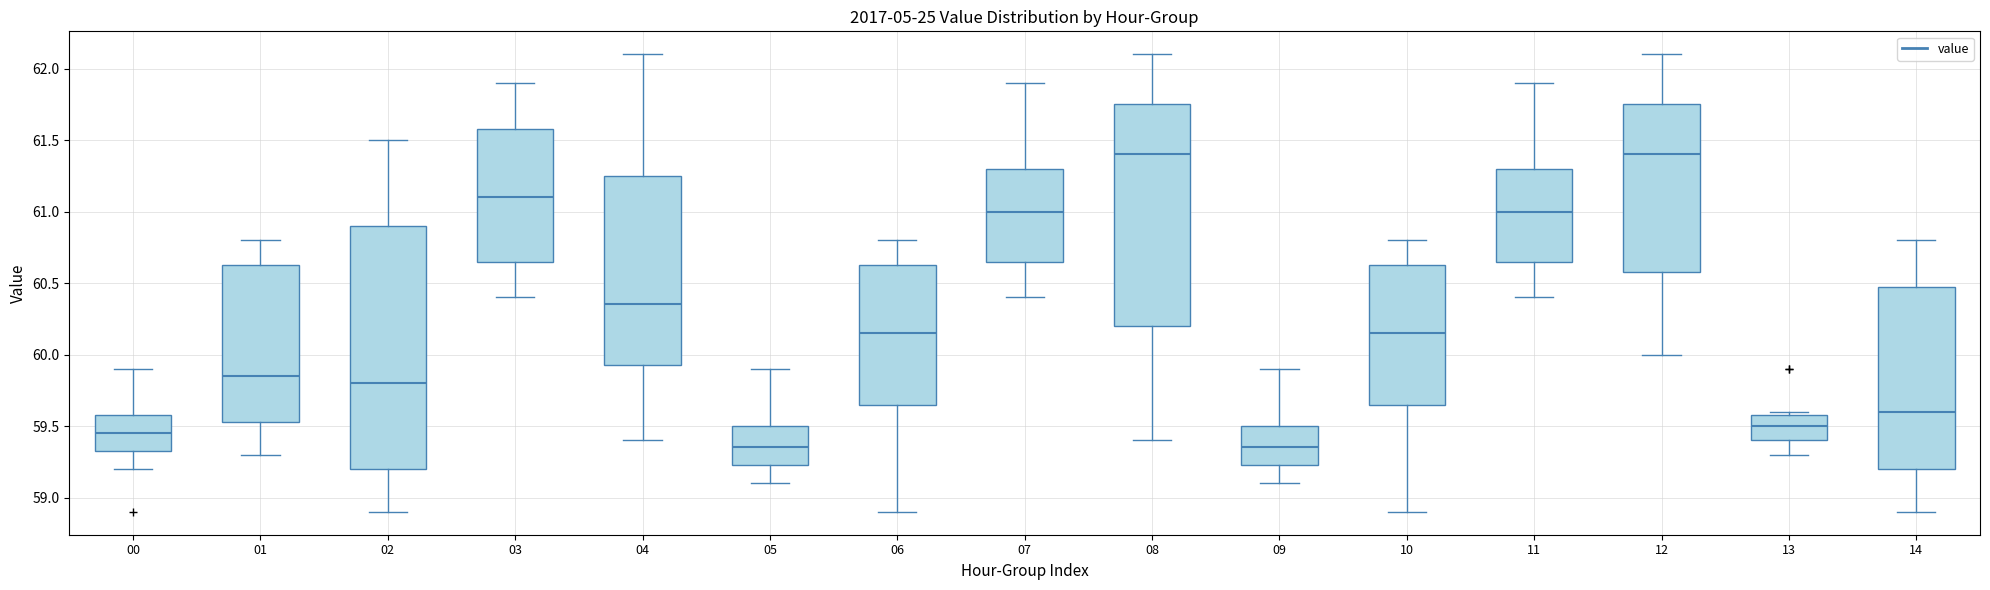

Reading left to right, read every box against the y-axis: the position of its median line, the range the box covers, and the ends of its whiskers. The values are not printed on the chart, so give them approximately, as read against the axis.

00: median 59.45, box 59.35 to 59.60, whiskers 59.20 to 59.90
01: median 59.85, box 59.55 to 60.65, whiskers 59.30 to 60.80
02: median 59.80, box 59.20 to 60.90, whiskers 58.90 to 61.50
03: median 61.10, box 60.65 to 61.60, whiskers 60.40 to 61.90
04: median 60.35, box 59.95 to 61.25, whiskers 59.40 to 62.10
05: median 59.35, box 59.25 to 59.50, whiskers 59.10 to 59.90
06: median 60.15, box 59.65 to 60.65, whiskers 58.90 to 60.80
07: median 61.00, box 60.65 to 61.30, whiskers 60.40 to 61.90
08: median 61.40, box 60.20 to 61.75, whiskers 59.40 to 62.10
09: median 59.35, box 59.25 to 59.50, whiskers 59.10 to 59.90
10: median 60.15, box 59.65 to 60.65, whiskers 58.90 to 60.80
11: median 61.00, box 60.65 to 61.30, whiskers 60.40 to 61.90
12: median 61.40, box 60.60 to 61.75, whiskers 60.00 to 62.10
13: median 59.50, box 59.40 to 59.60, whiskers 59.30 to 59.60 (just above the box's upper edge)
14: median 59.60, box 59.20 to 60.50, whiskers 58.90 to 60.80